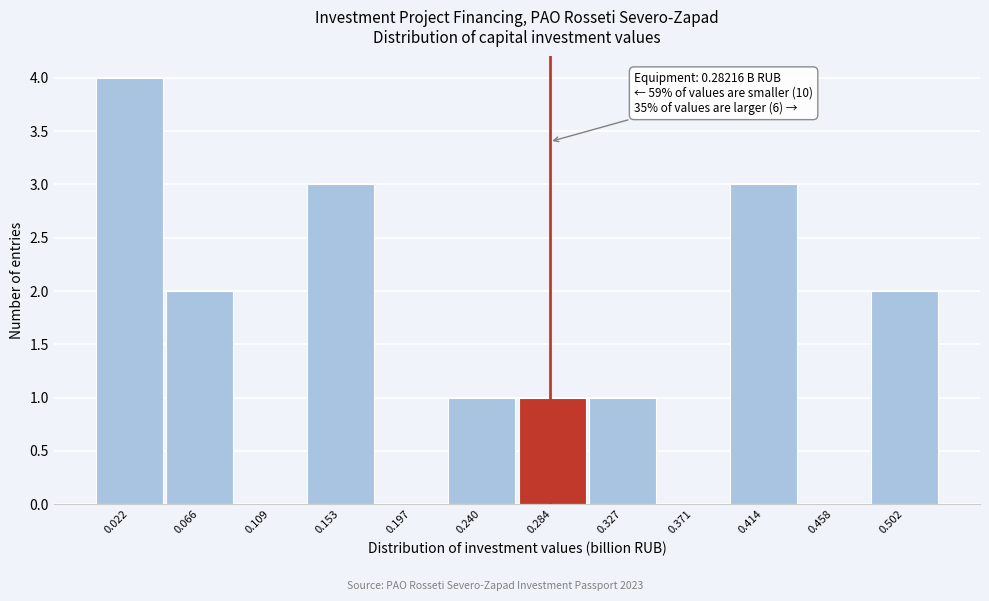

Over which range of the x-axis is the bar tallest?

0.000 to 0.045